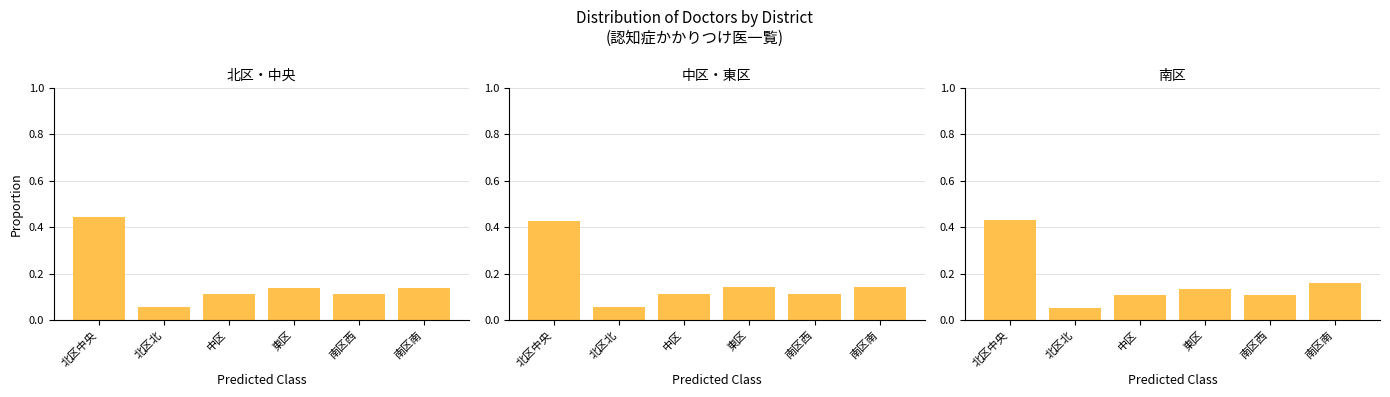

How many bars are there in total?

18